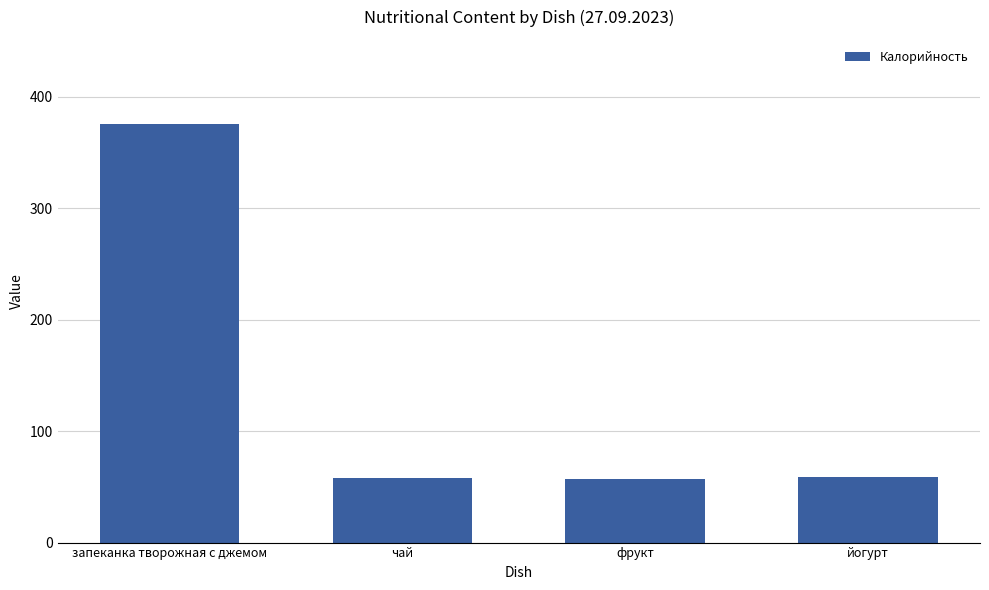

Is it true that the value at чай is 58?

True